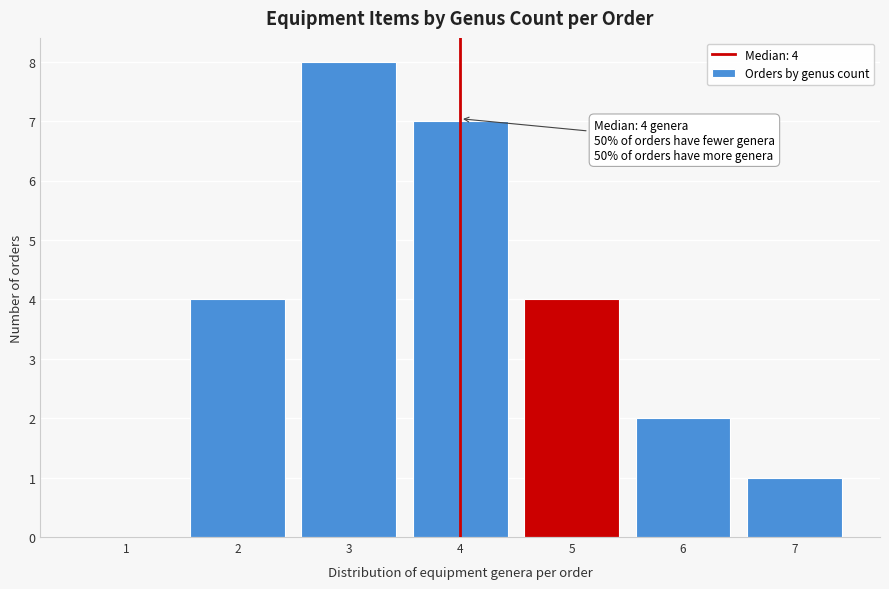

Over which range of the x-axis is the bar tallest?

2.5 to 3.5